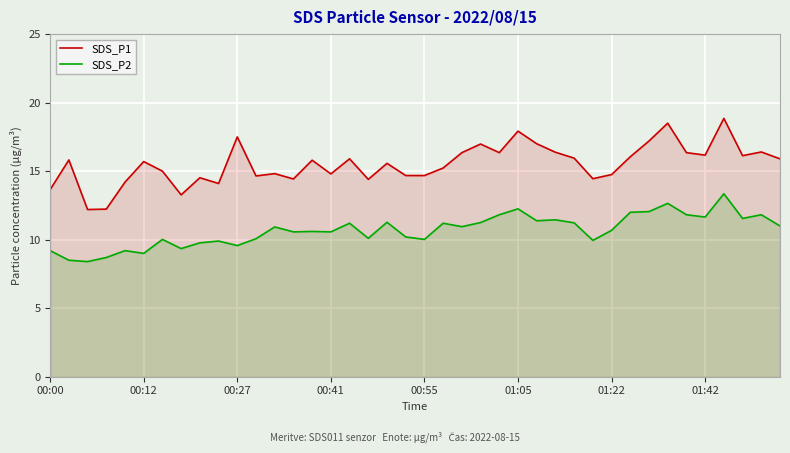

What is the maximum value shown in the chart?

18.9